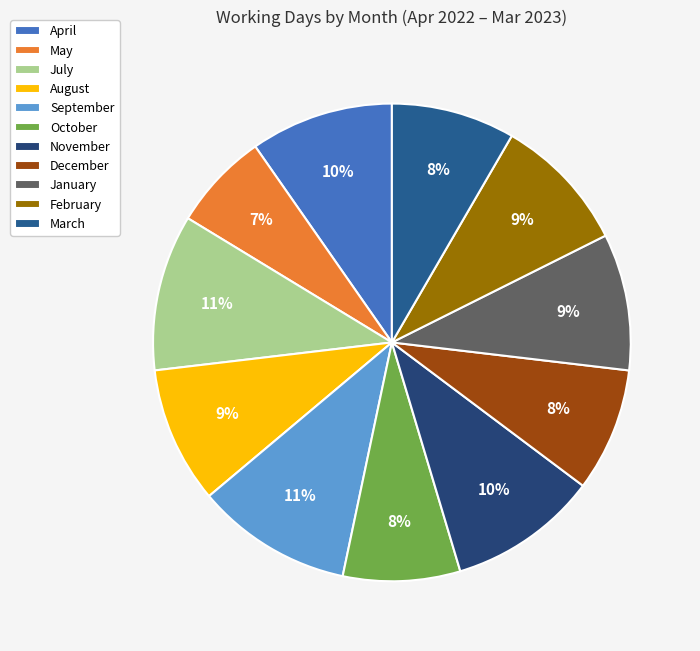

Does any single category account for the majority?

No